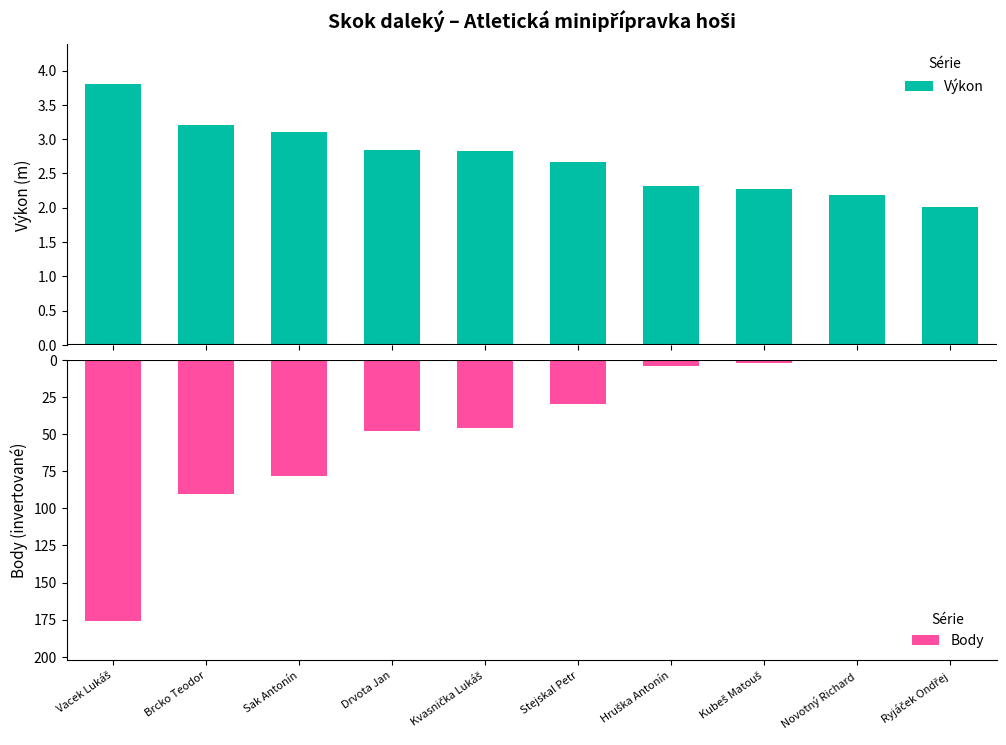

What is the difference between the Body values at Vacek Lukáš and Sak Antonín?

98.0